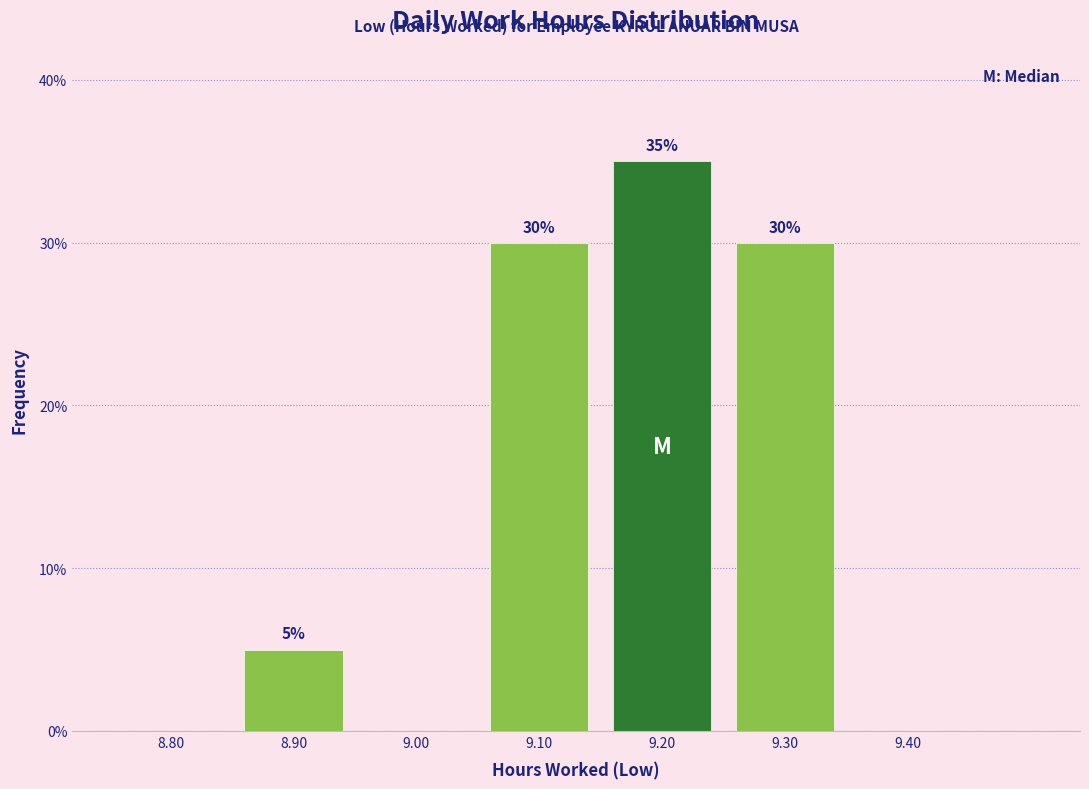

Reading left to right, list all the values displayed in this chart.

8.80=0	8.90=5	9.00=0	9.10=30	9.20=35	9.30=30	9.40=0